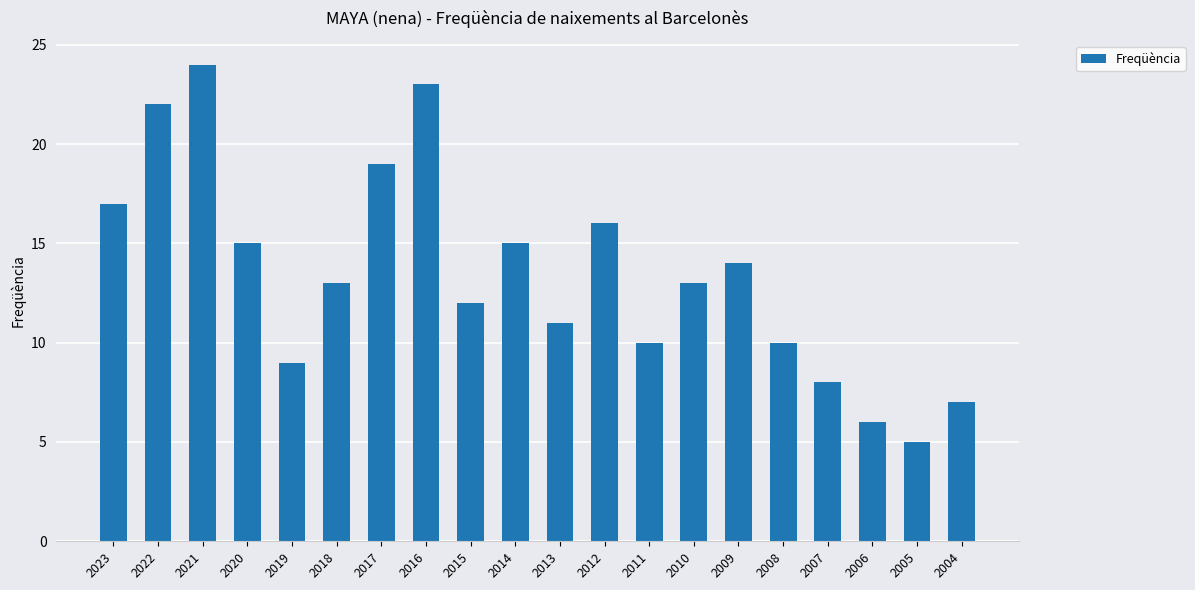

What is the average value?

13